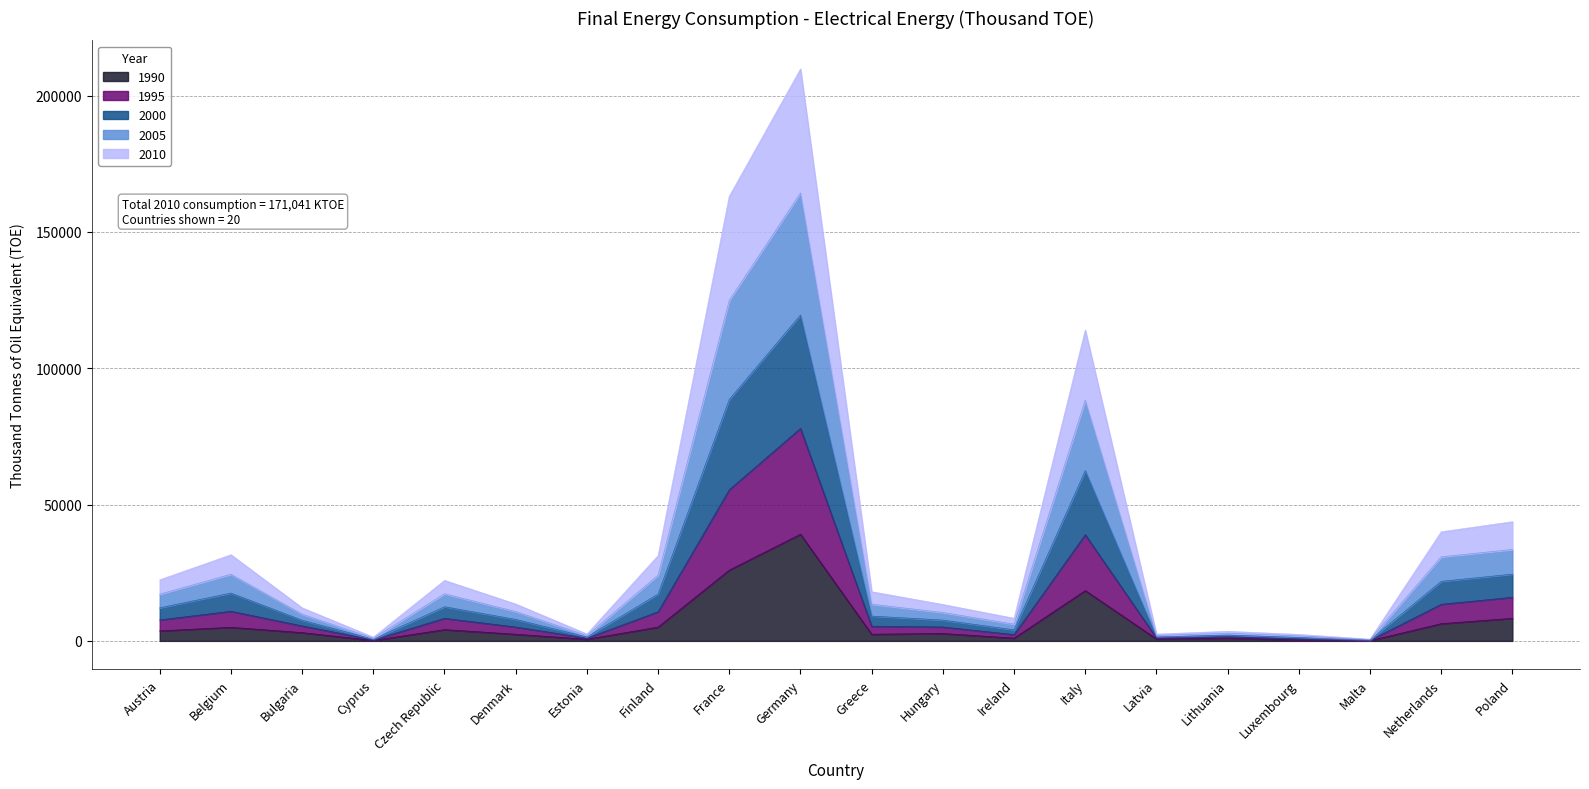

What is the label of the 3rd point from the left?

Bulgaria